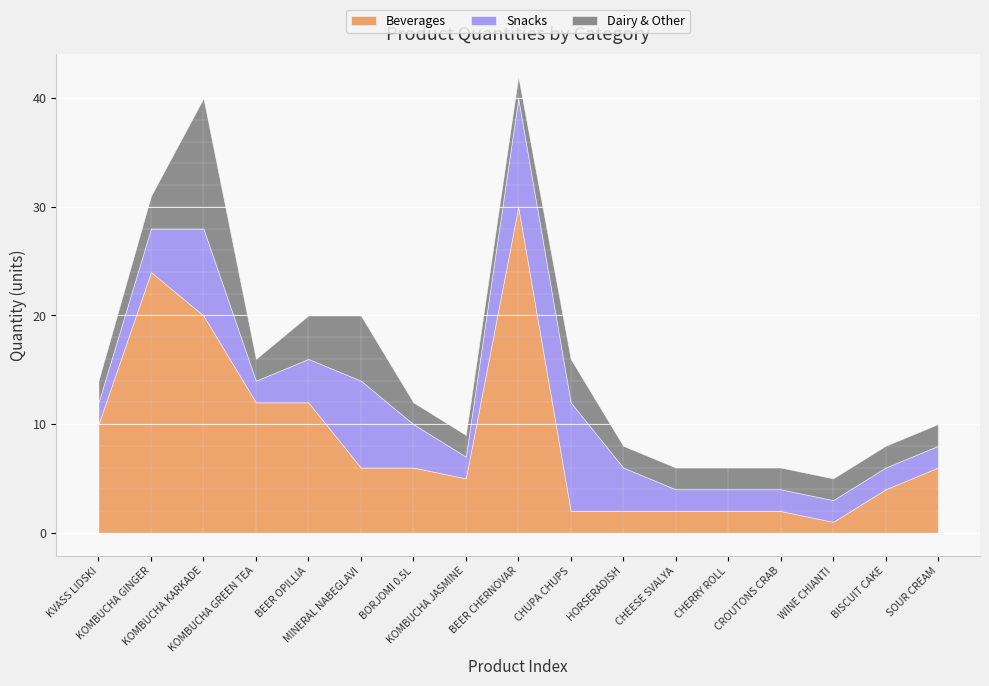

Does the chart display data point markers on the line(s)?

No